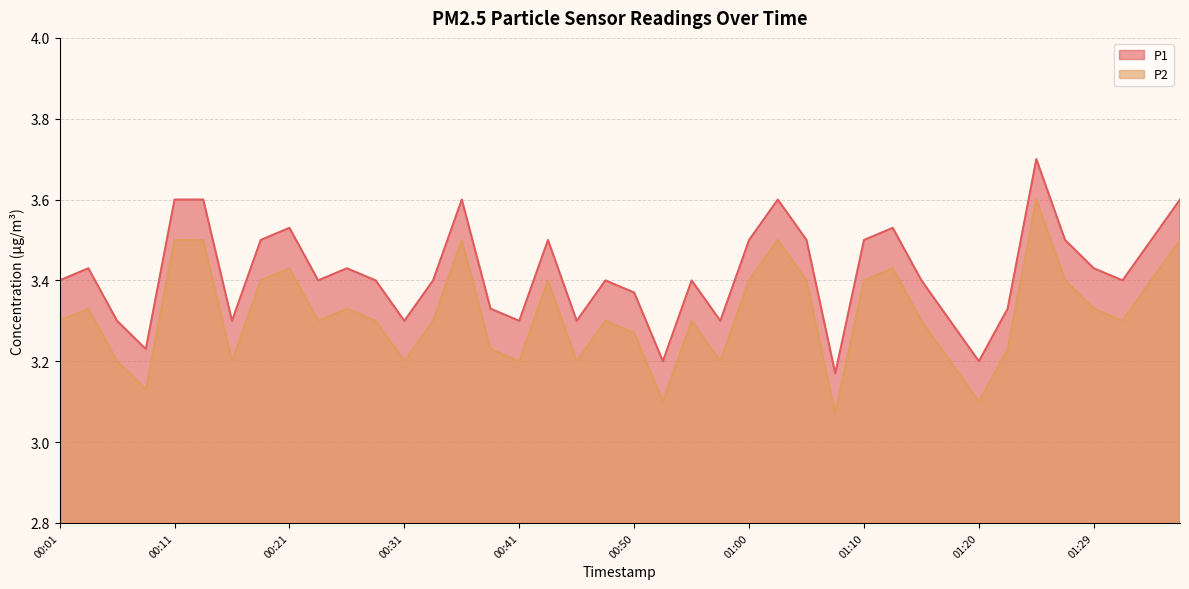

What is the difference between the maximum and minimum values in the P1 series?

0.5